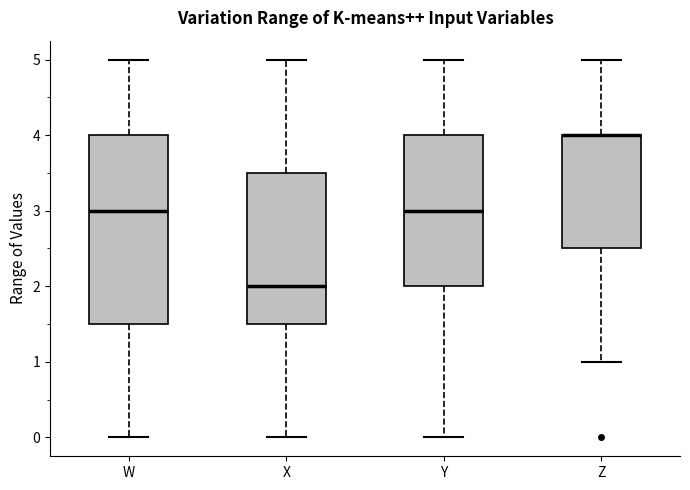

Which box is the tallest, from its lower edge to its upper edge?

W